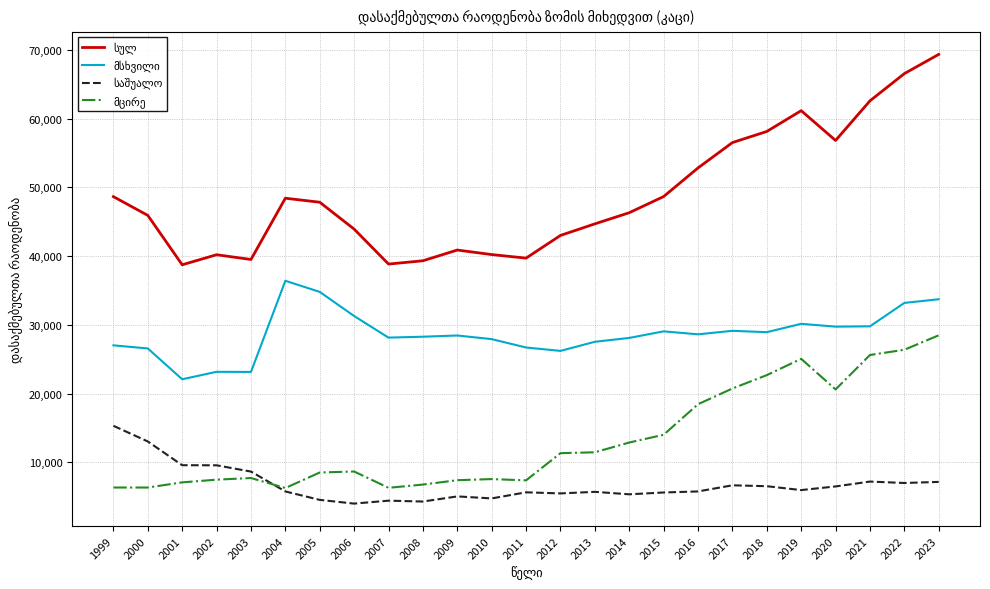

What is the spread (max minus min) of values at 2004?

42666.0